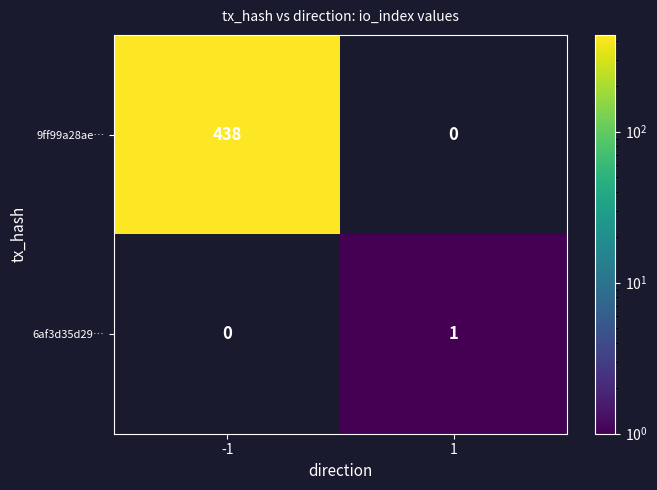

At which category does the chart reach its minimum across all series?

1